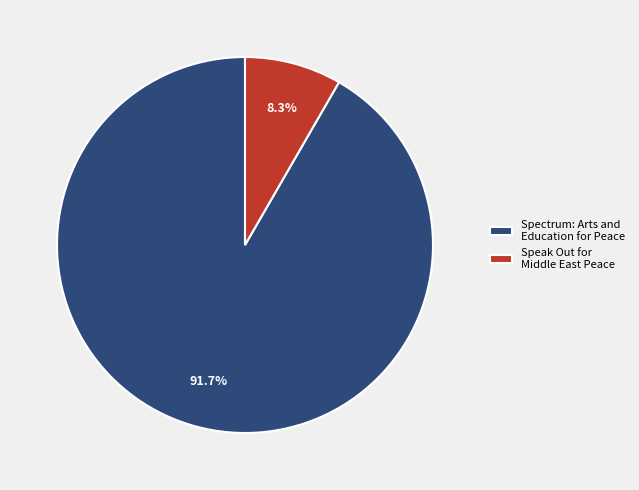

To the nearest percent, what portion does Spectrum: Arts and Education for Peace represent?

92%